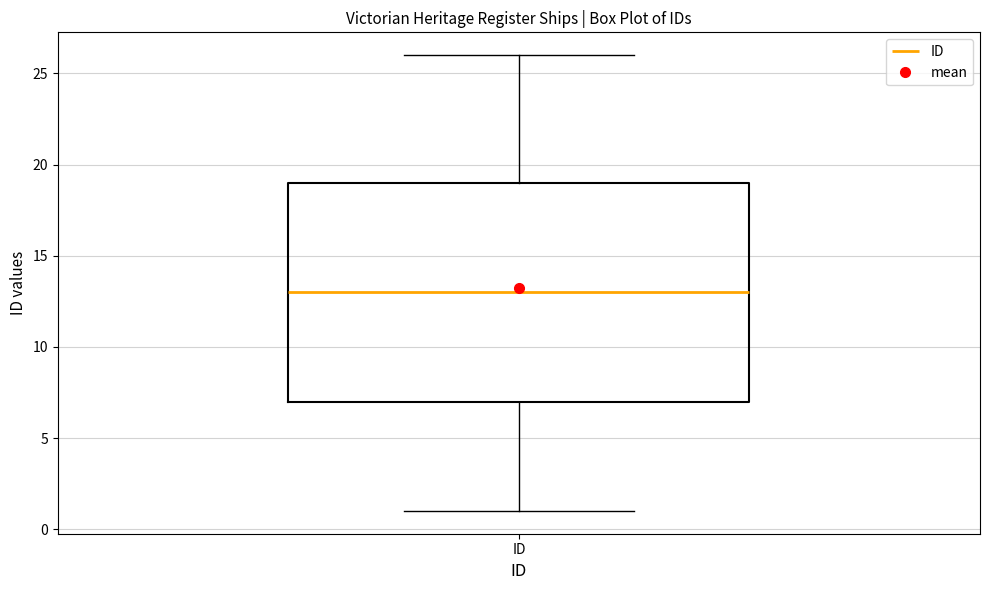

Transcribe this box plot: give where the median line is, the range the box spans, and where the two whiskers end, as read against the y-axis. The values are not printed on the chart, so give them approximately, as read against the axis.

median 13, box 7 to 19, whiskers 1 to 26